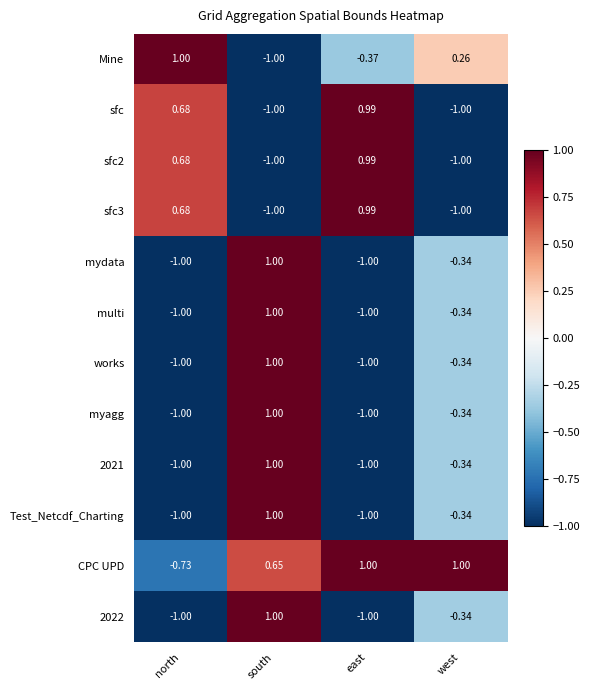

At which label does 2022 reach its peak?

south